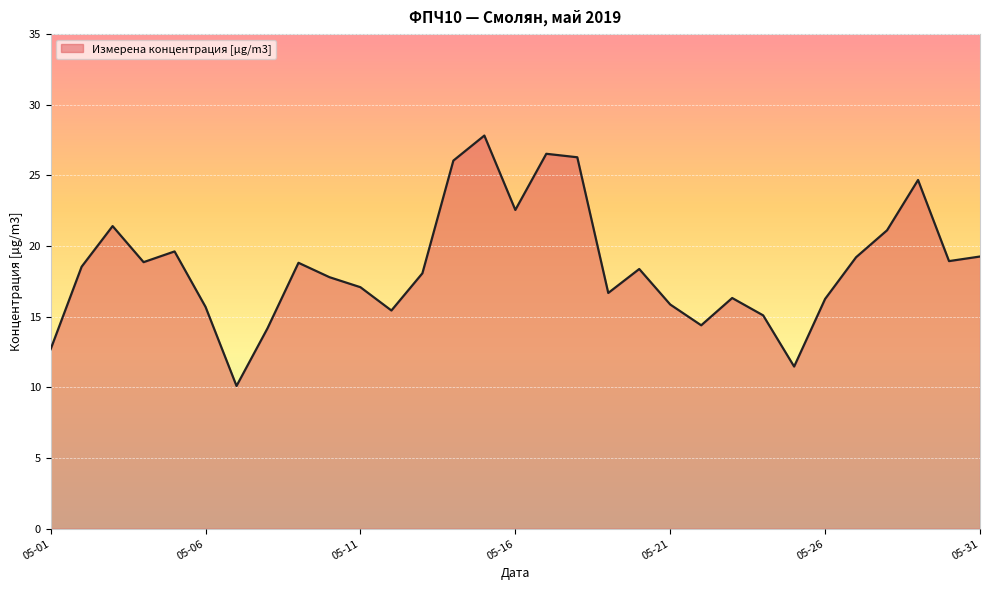

What is the maximum value shown in the chart?

27.8